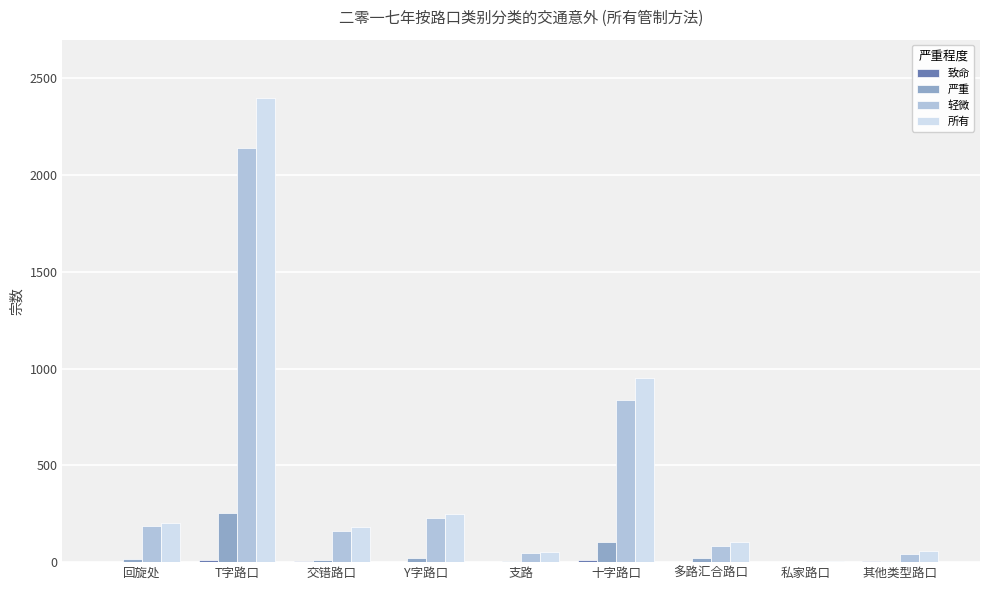

True or false: 所有 has a value of 55 at 其他类型路口.

True